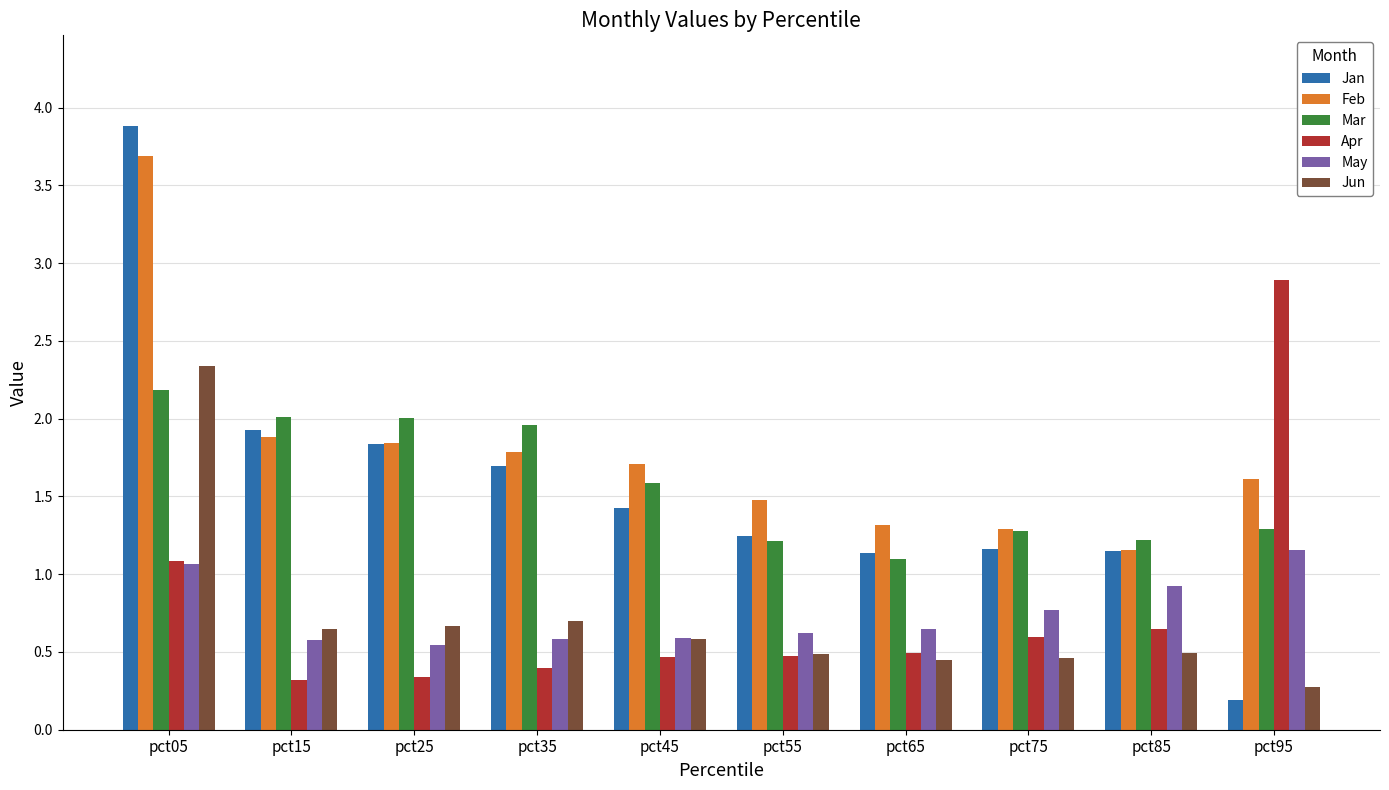

What is the highest value of the Jan series?

3.9